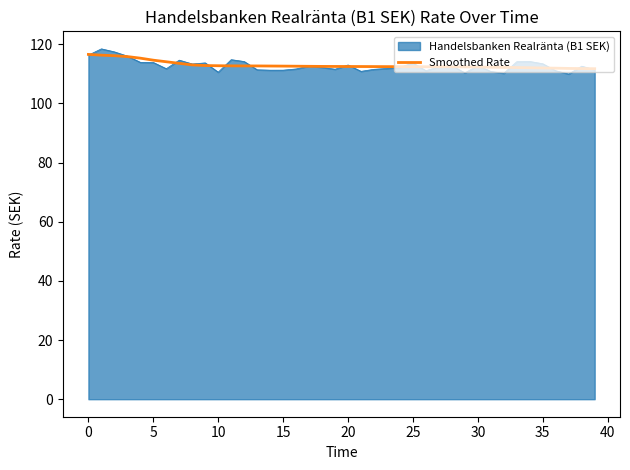

How many lines are shown in the chart?

2